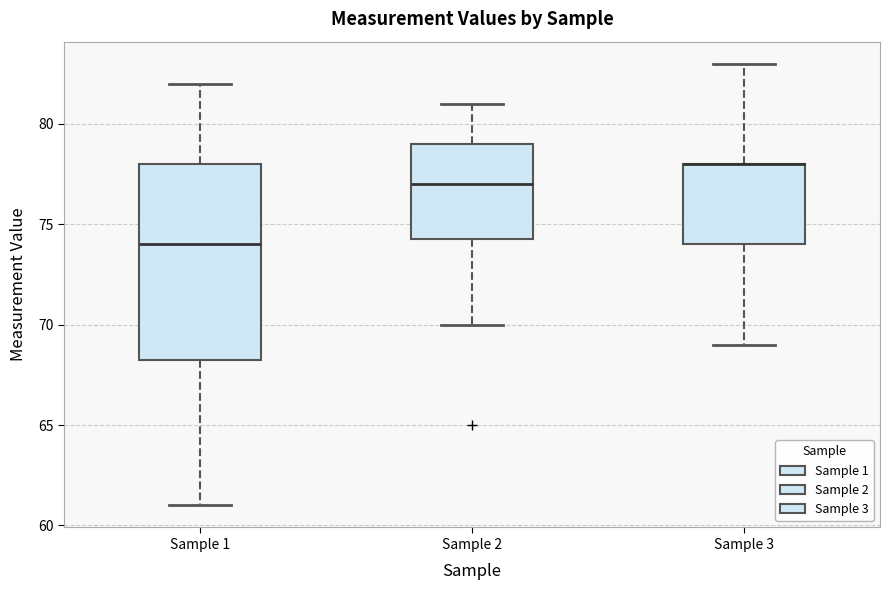

Where does the median line of the box for Sample 2 sit on the y-axis? The values are not printed on the chart, so give them approximately, as read against the axis.

77.0